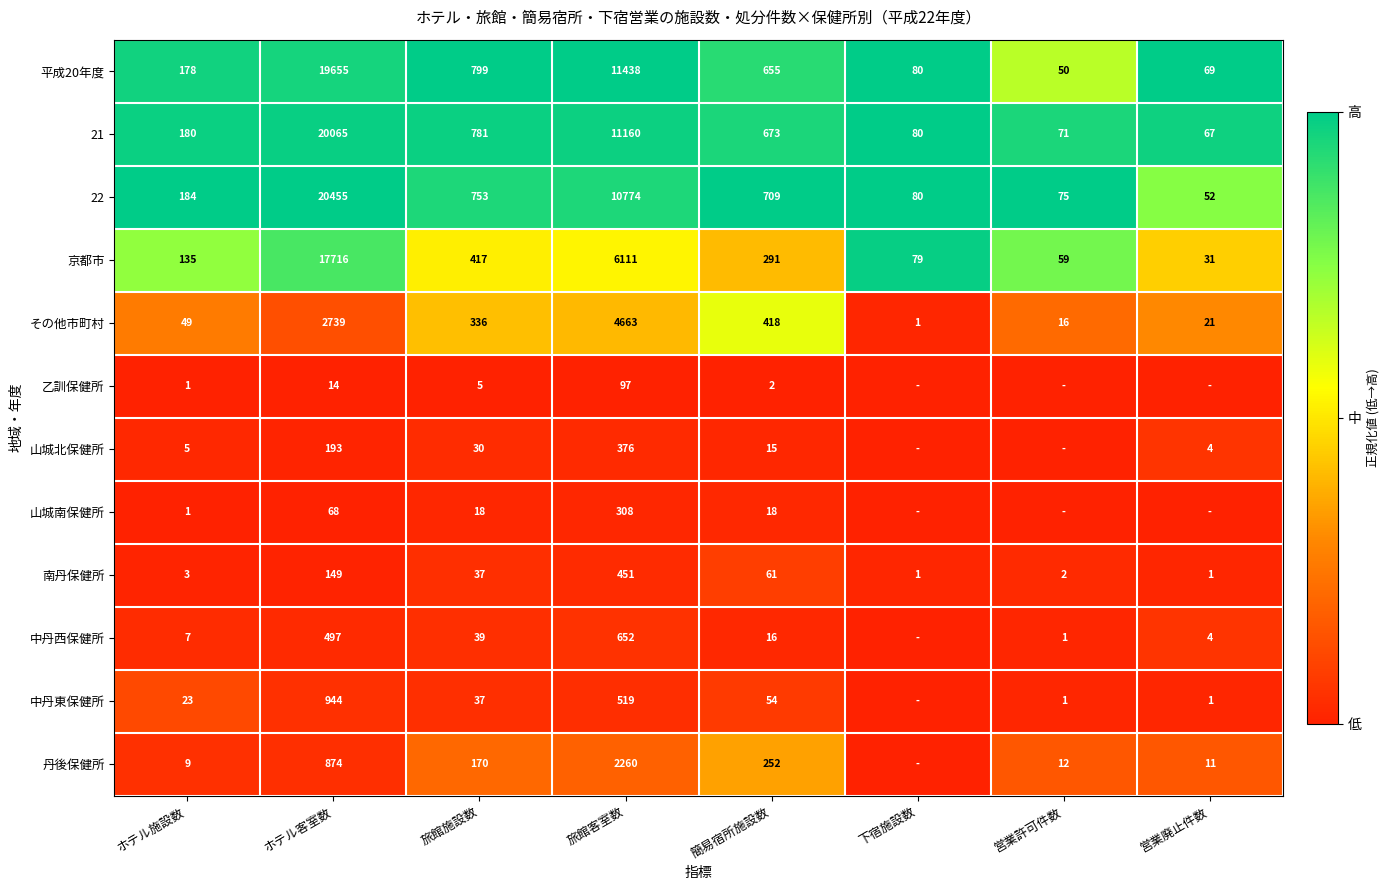

What is the spread (max minus min) of values at 旅館施設数?

794